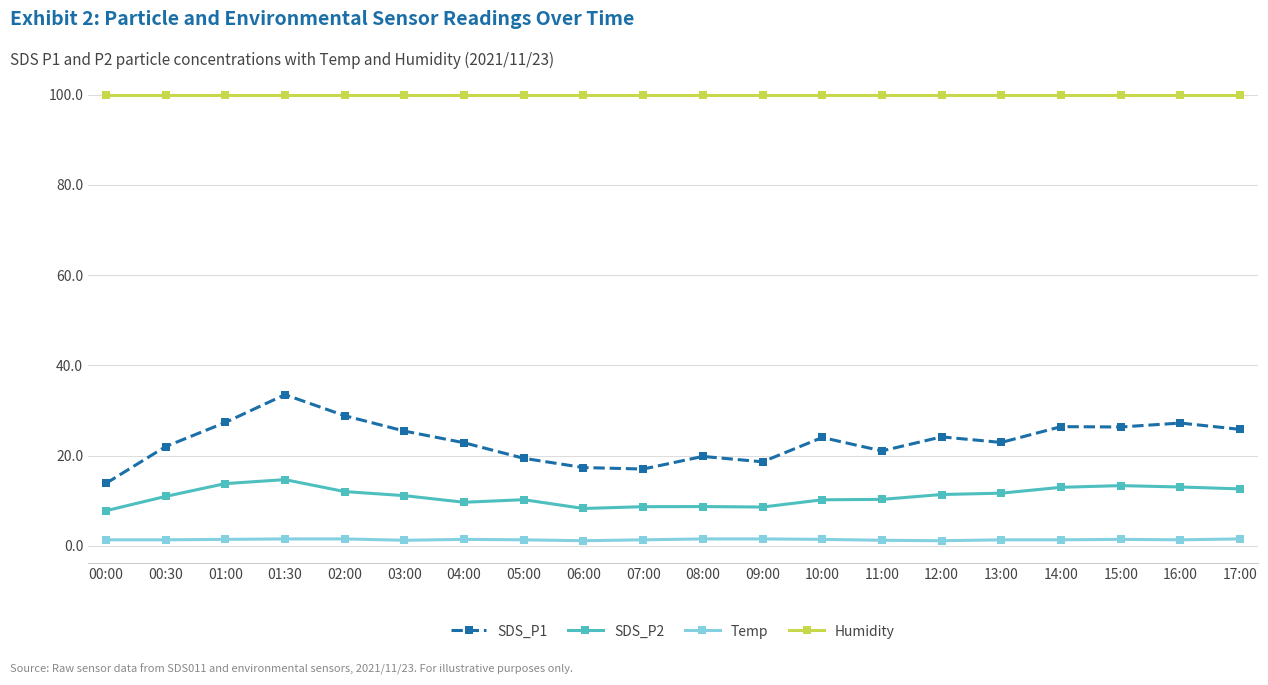

What is the difference between the highest and lowest values at 00:30?

98.6